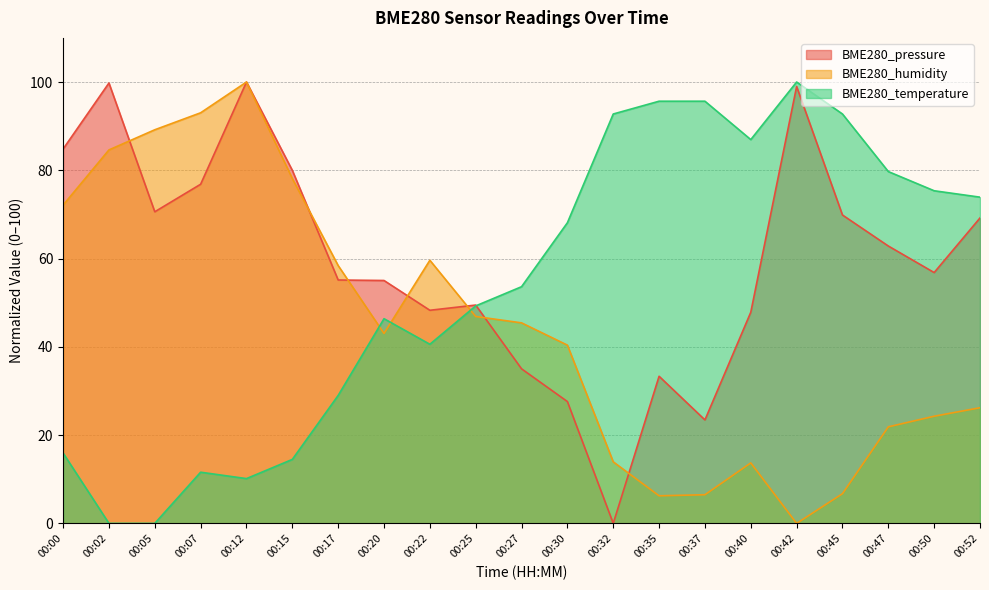

At which category is the sum across all series the highest?

00:12